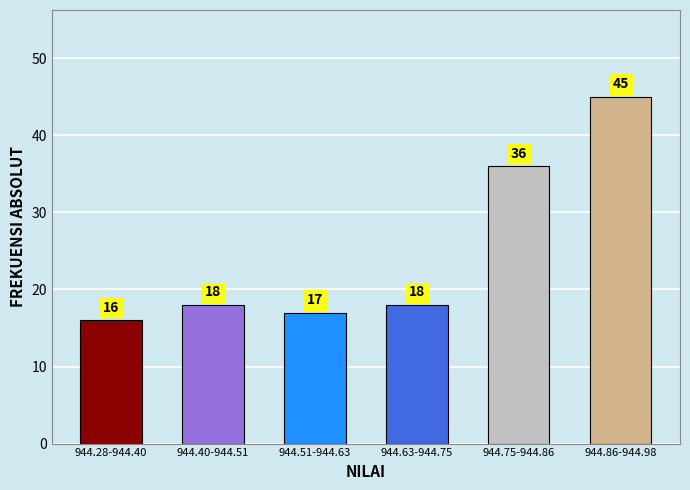

Reading left to right, transcribe all the data shown in this chart.

944.28-944.40=16	944.40-944.51=18	944.51-944.63=17	944.63-944.75=18	944.75-944.86=36	944.86-944.98=45